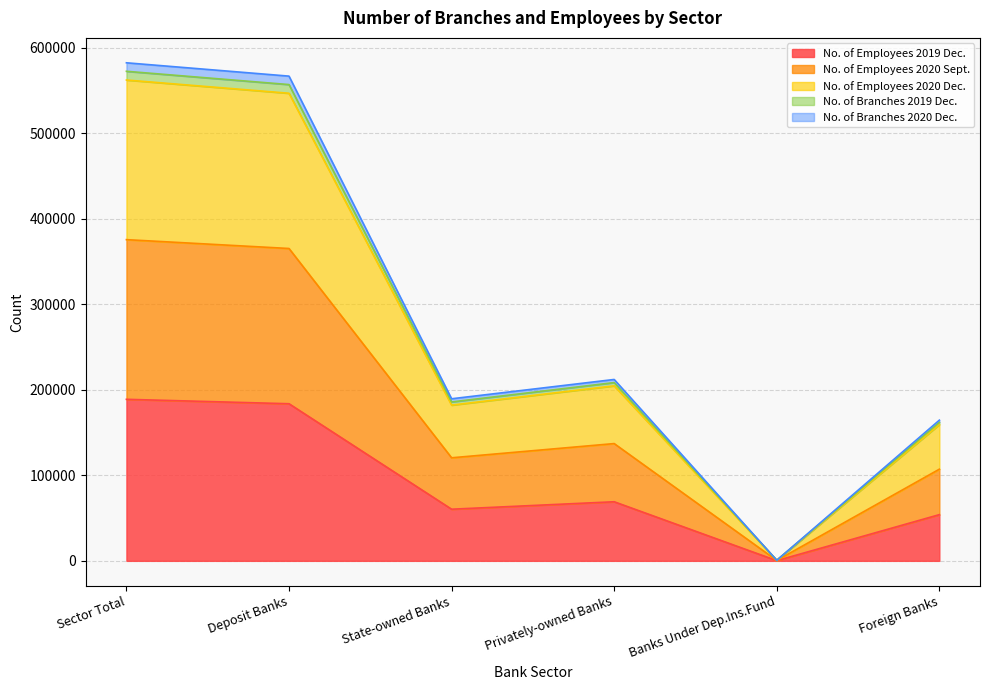

Which series has the largest range (max minus min)?

No. of Employees 2020 Dec.